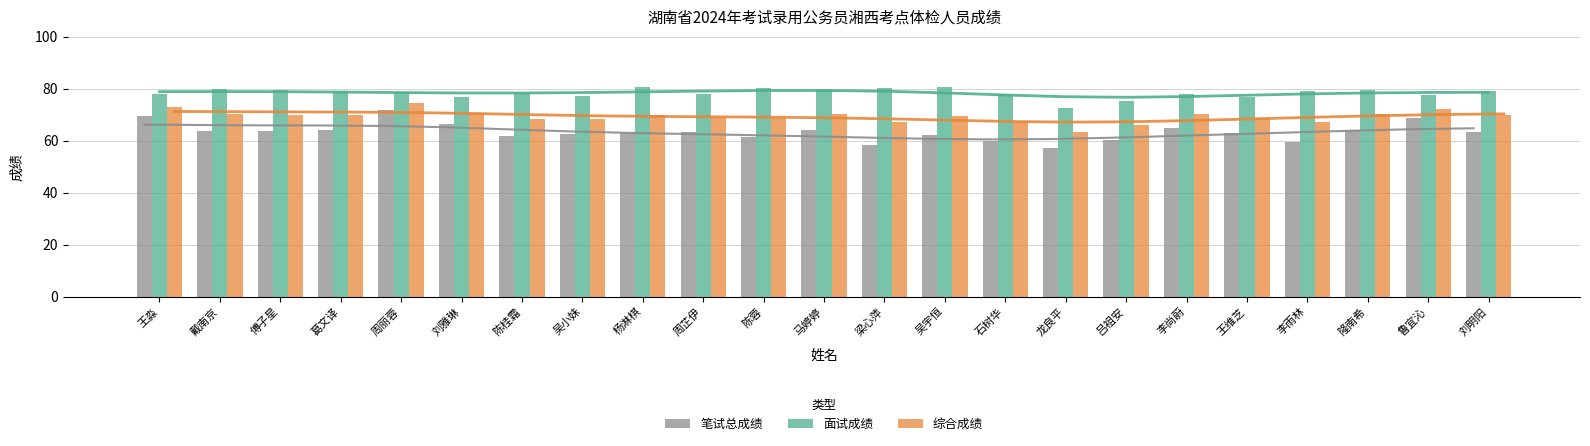

What is the difference between the maximum and second lowest values in the 面试成绩 series?

5.4